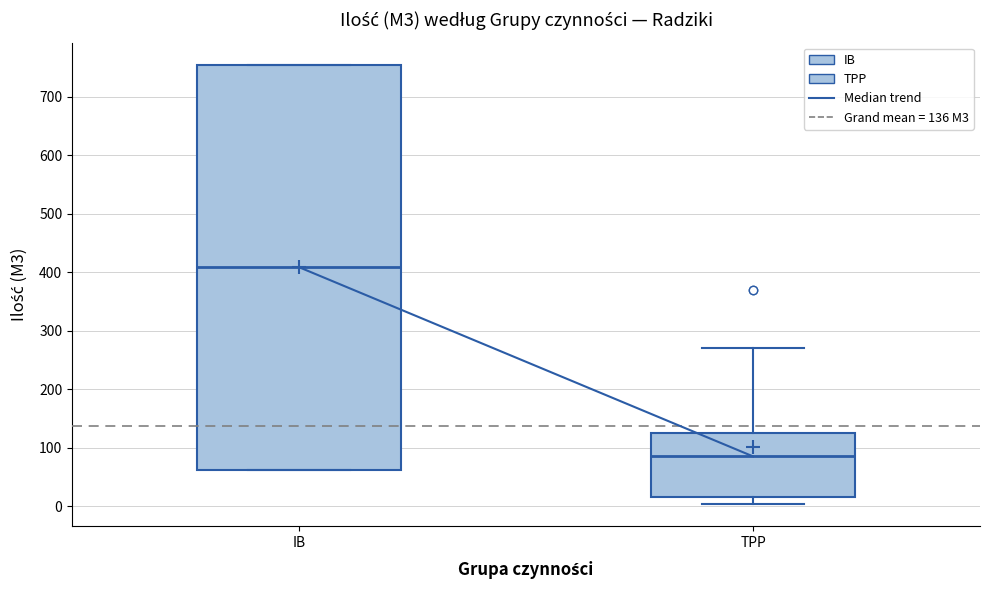

Reading left to right, transcribe this box plot: for each box, give where its median line is, the range the box spans, and where its two whiskers end, as read against the y-axis. The values are not printed on the chart, so give them approximately, as read against the axis.

IB: median 410, box 60 to 760, whiskers 60 to 760
TPP: median 90, box 20 to 130, whiskers 0 to 270